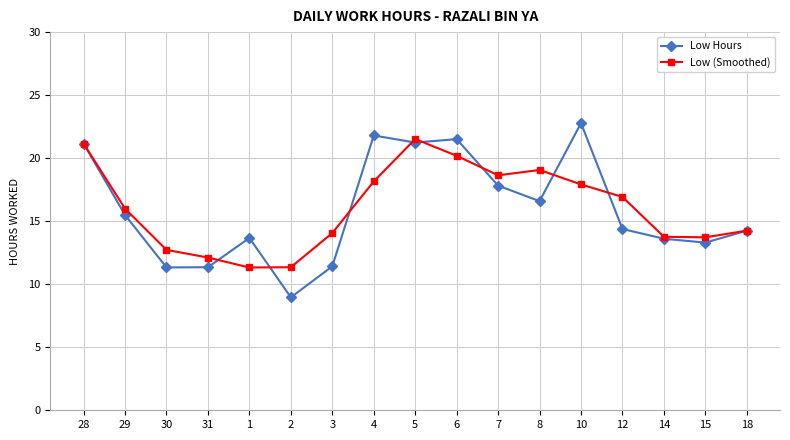

At which label does Low (Smoothed) first exceed 15?

28